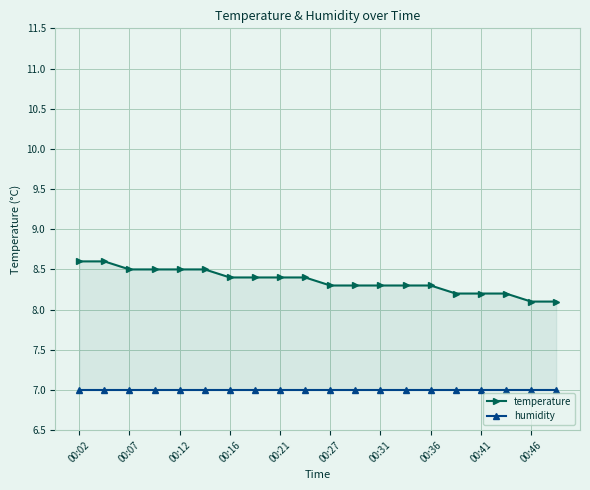

Which series has the largest range (max minus min)?

temperature